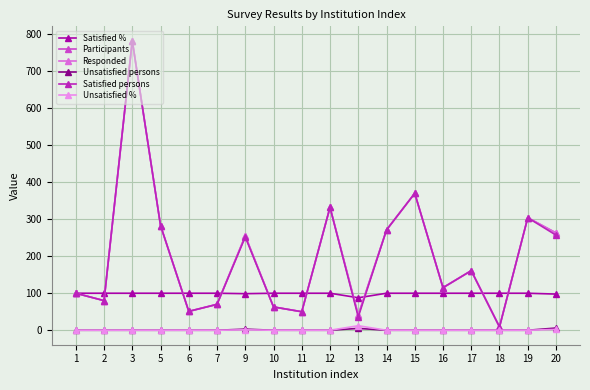

Is this an area chart (filled region under the line)?

No